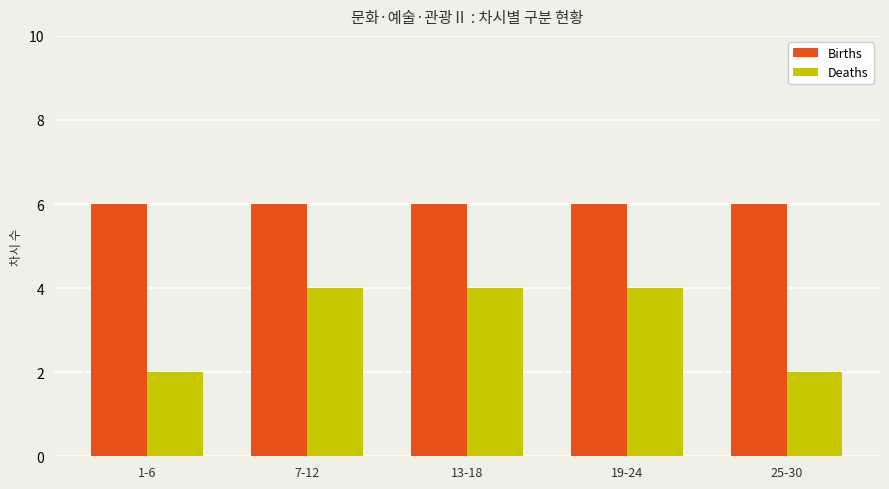

Is it true that Deaths equals 6 at 13-18?

False